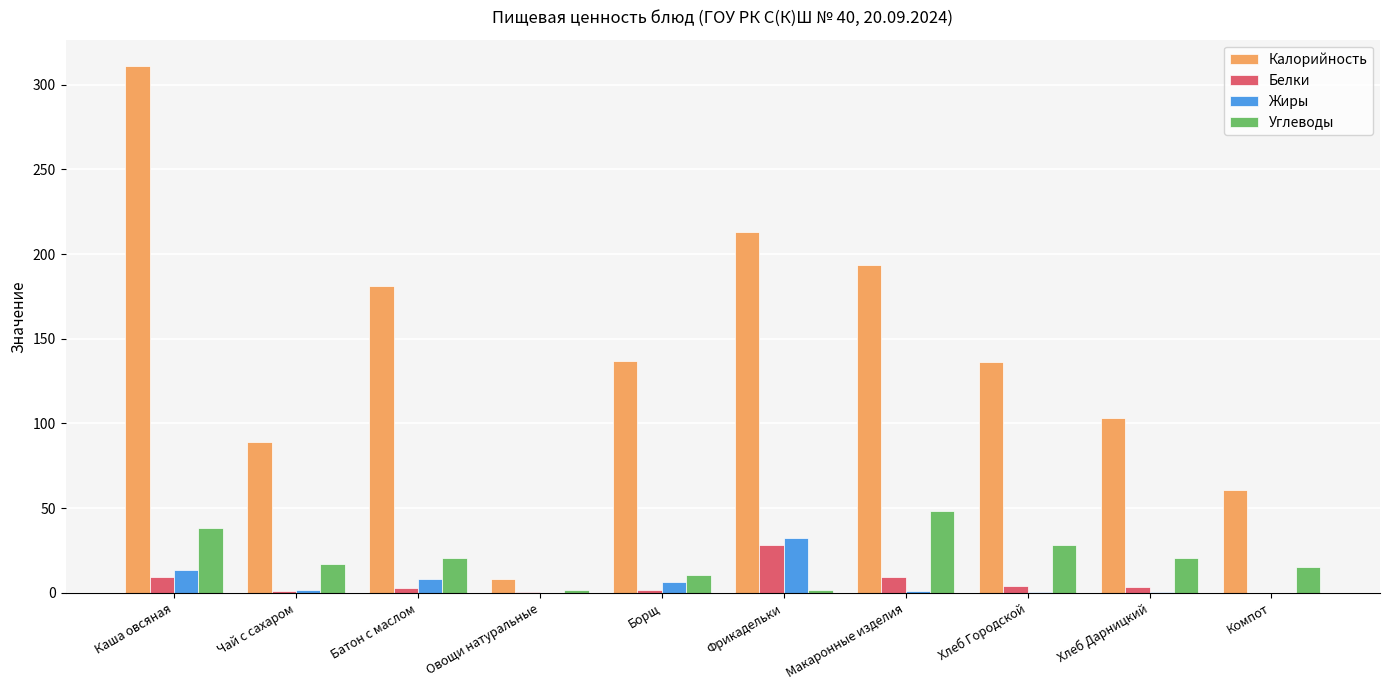

At which category is the sum across all series the highest?

Каша овсяная